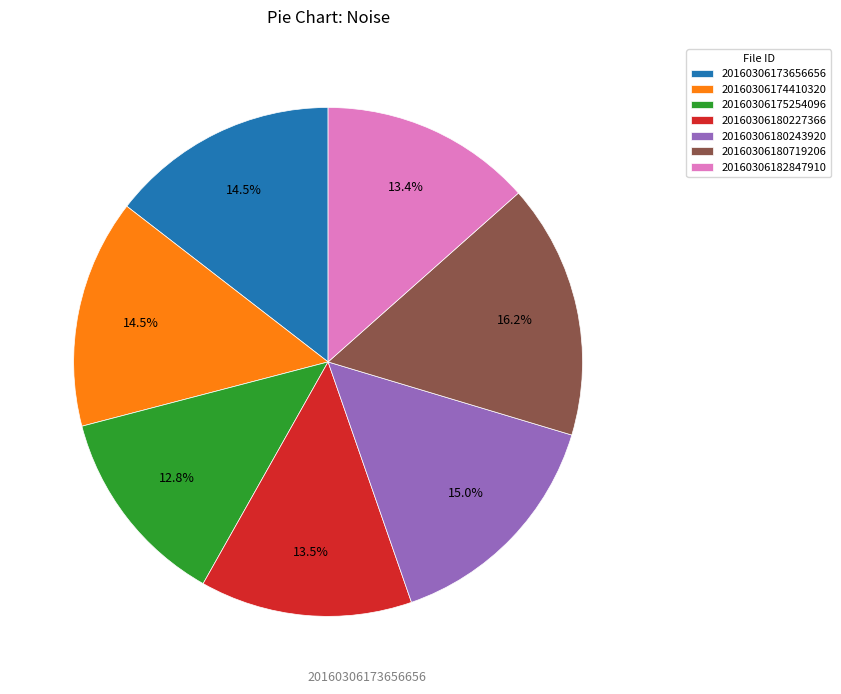

The 20160306180243920 slice represents 9% of the pie. True or false?

False